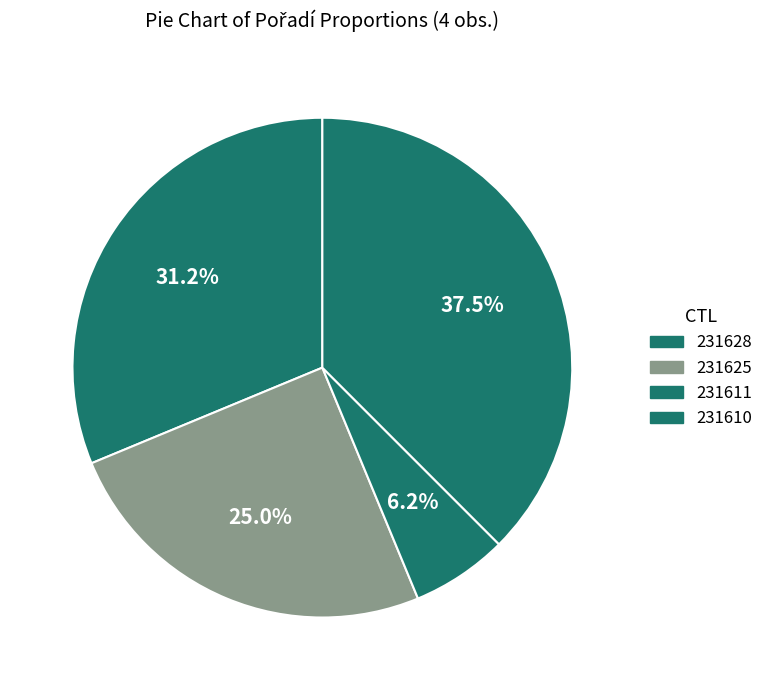

To the nearest percent, what is the difference between the 231628 and 231611 slice percentages?

25%